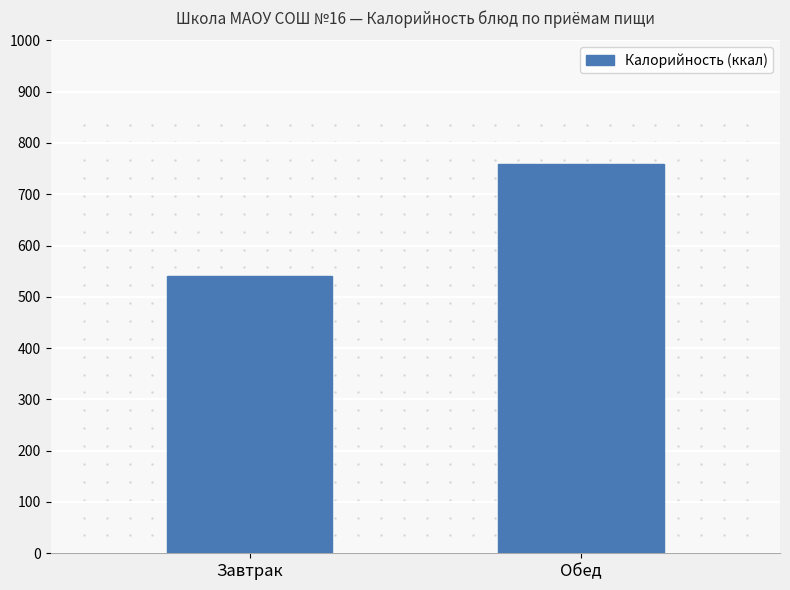

How many bars are there in total?

2